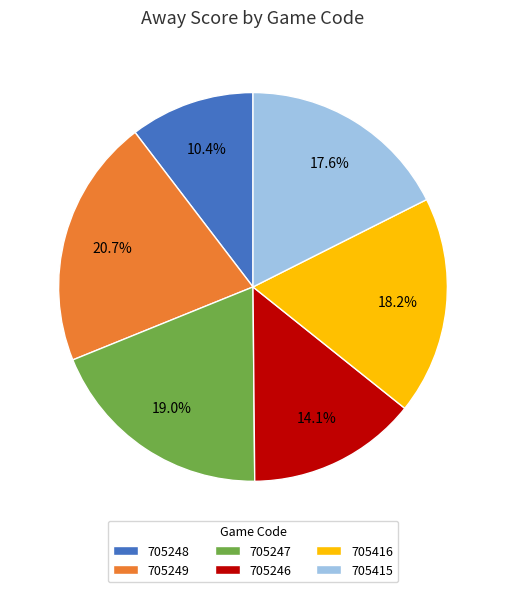

Is there a majority slice in this chart?

No